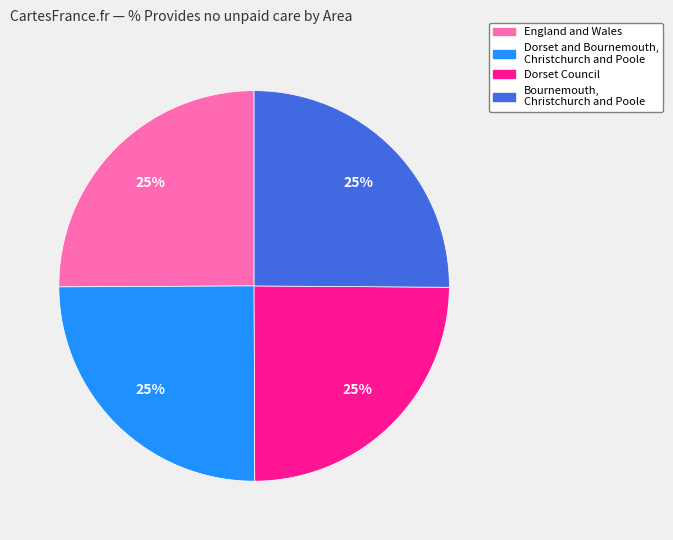

True or false: Dorset Council accounts for 25% of the total.

True